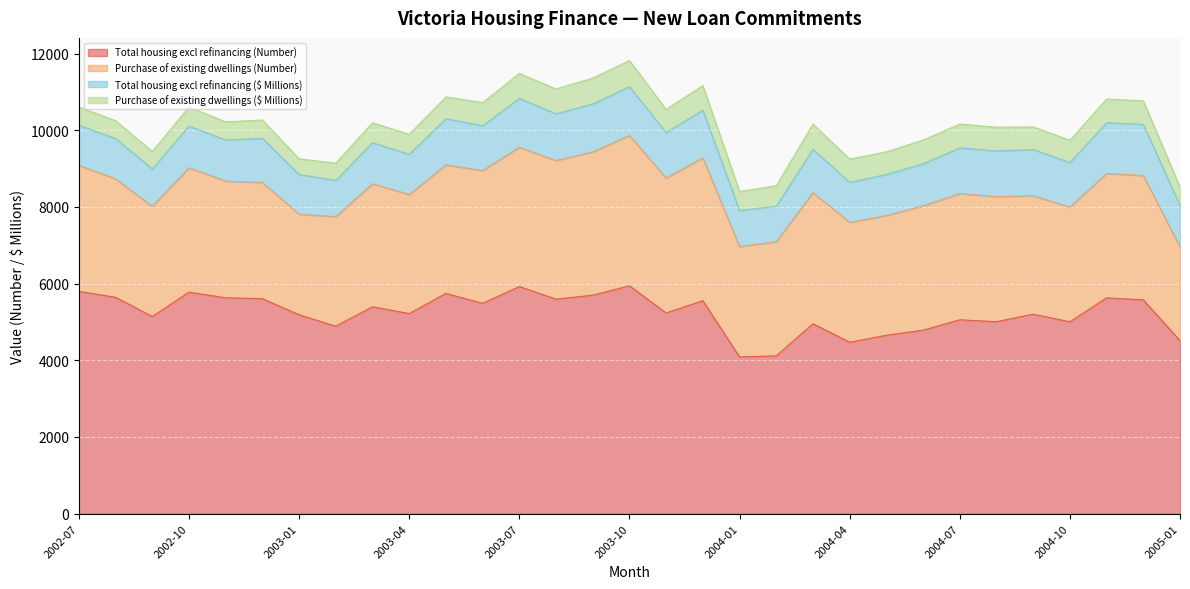

At which category does the chart reach its minimum across all series?

2003-01